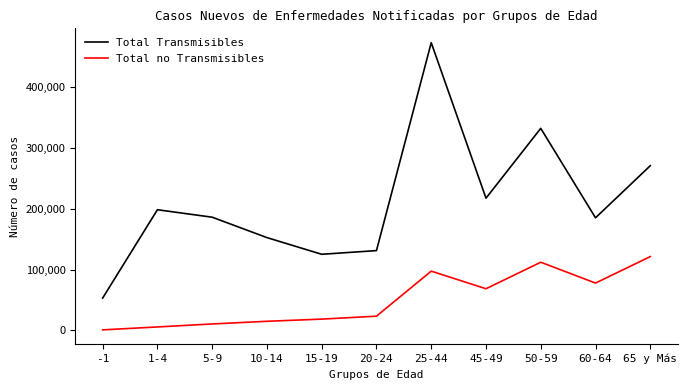

At 60-64, list the series in order from smallest to largest.

Total no Transmisibles, Total Transmisibles